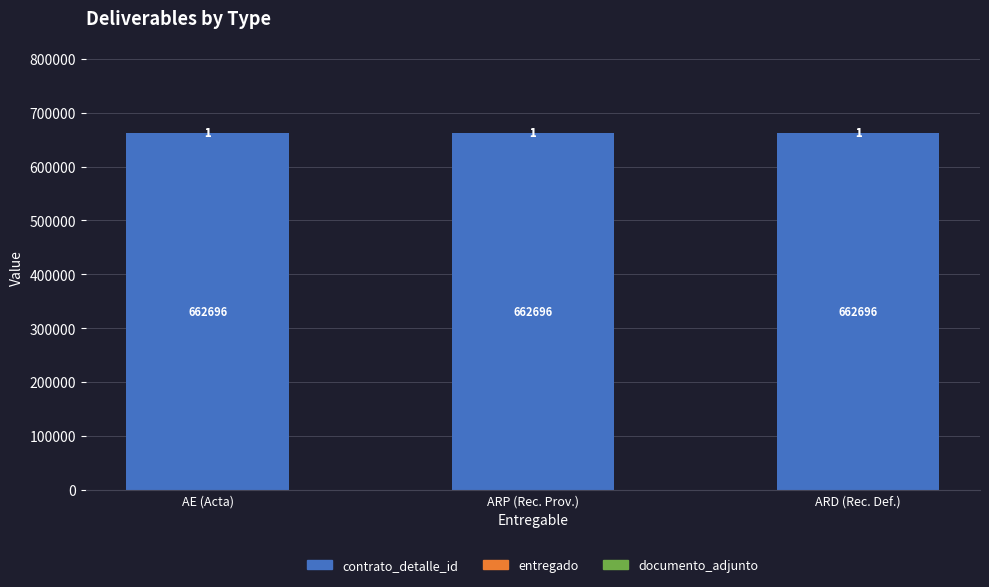

The value of contrato_detalle_id at ARD (Rec. Def.) is 662696. True or false?

True